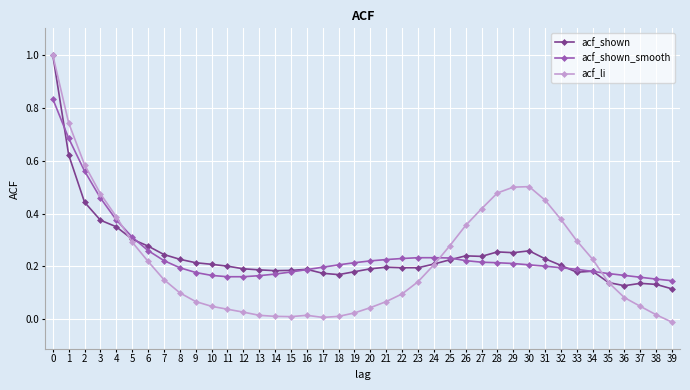

How many categories are shown in the chart?

40